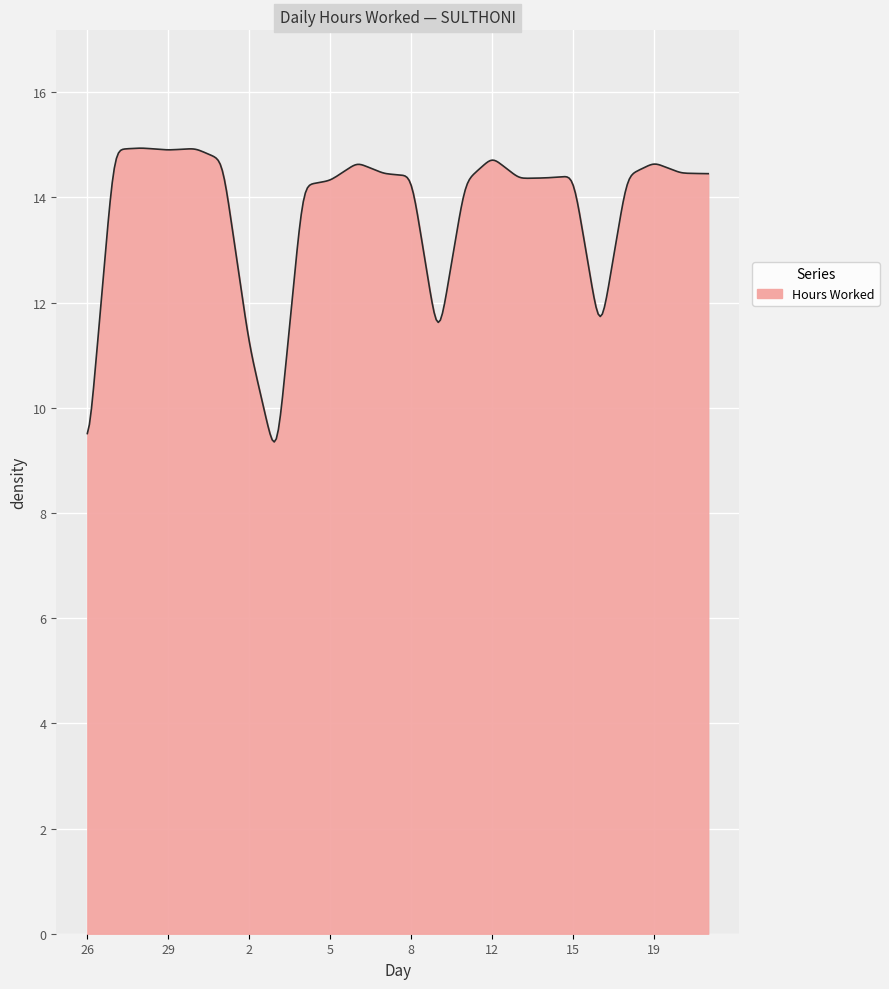

What is the greatest value displayed?

14.9